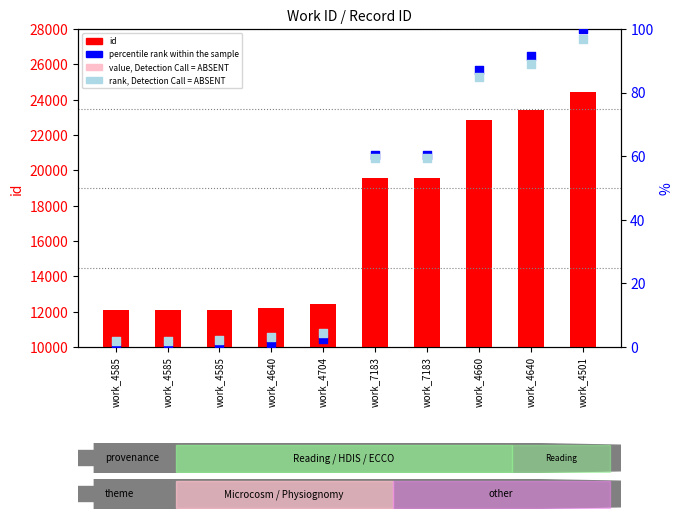

Which series has the largest total across all categories?

id